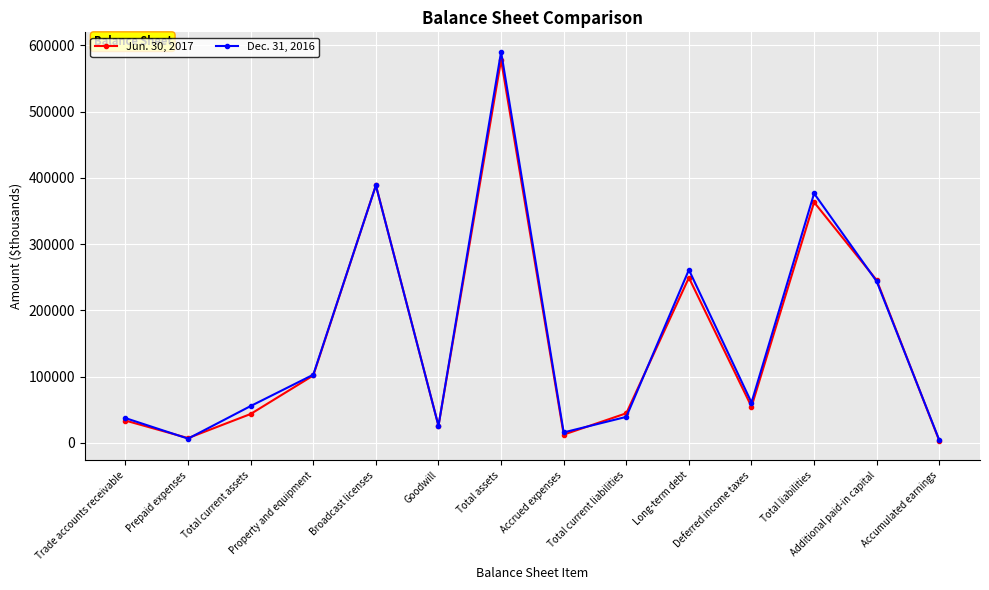

What is the greatest value displayed?

590268